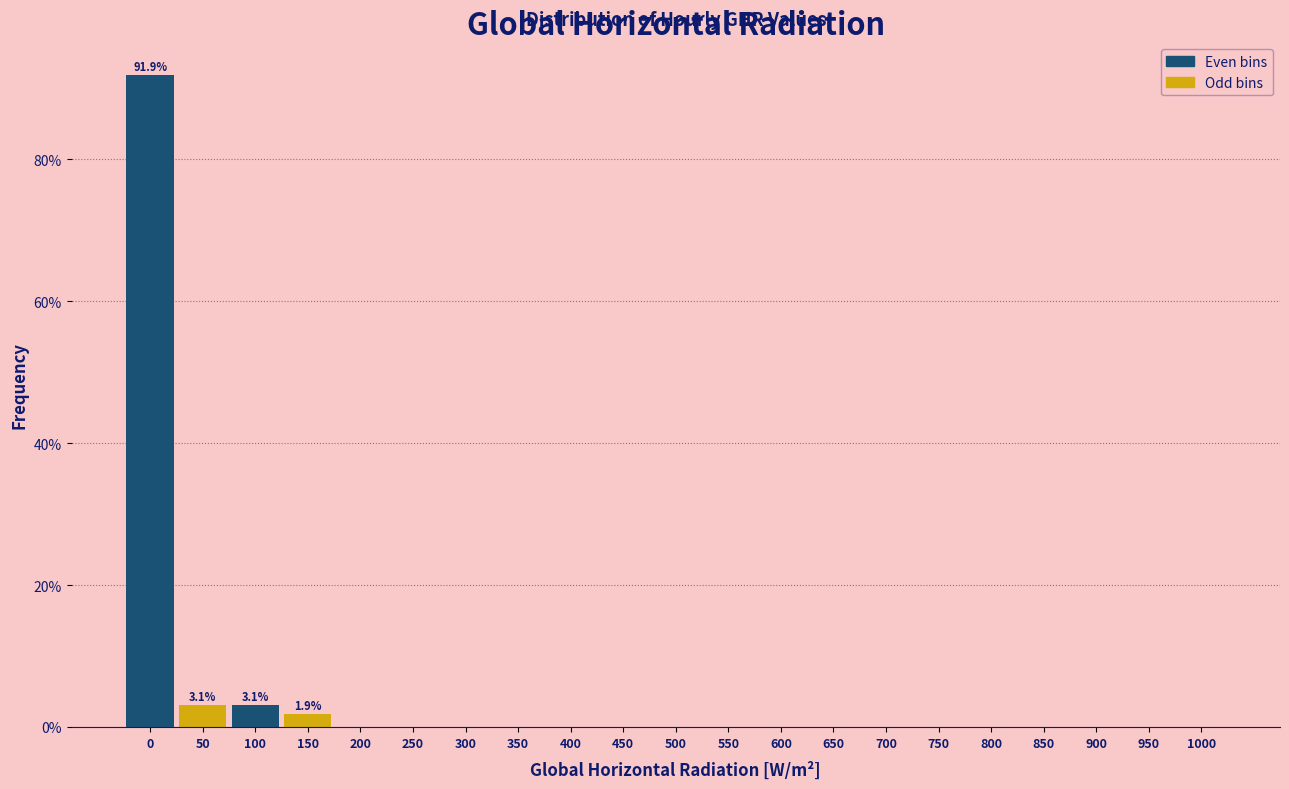

Reading left to right, transcribe all the data shown in this chart.

0=91.9	50=3.1	100=3.1	150=1.9	200=0.0	250=0.0	300=0.0	350=0.0	400=0.0	450=0.0	500=0.0	550=0.0	600=0.0	650=0.0	700=0.0	750=0.0	800=0.0	850=0.0	900=0.0	950=0.0	1000=0.0